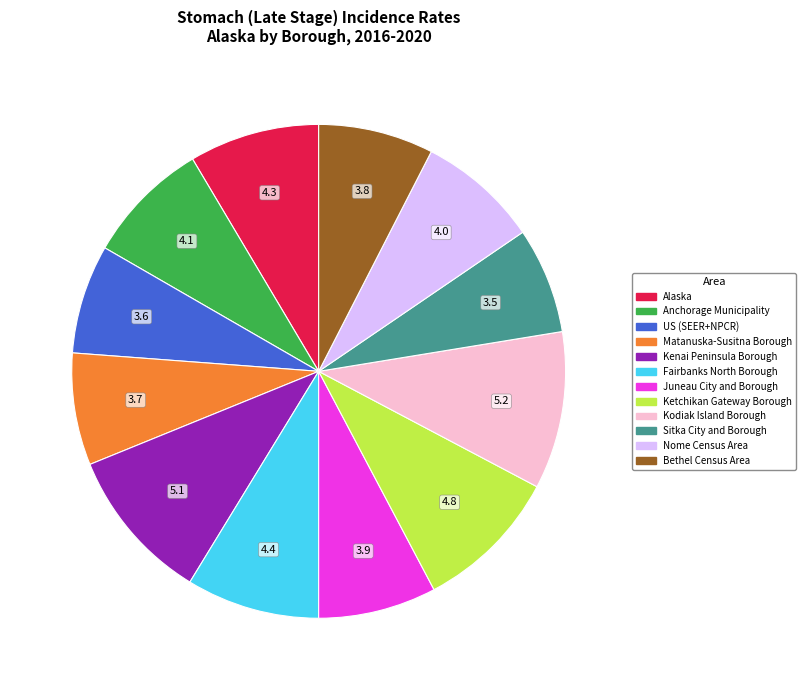

True or false: Bethel Census Area accounts for 8% of the total.

True